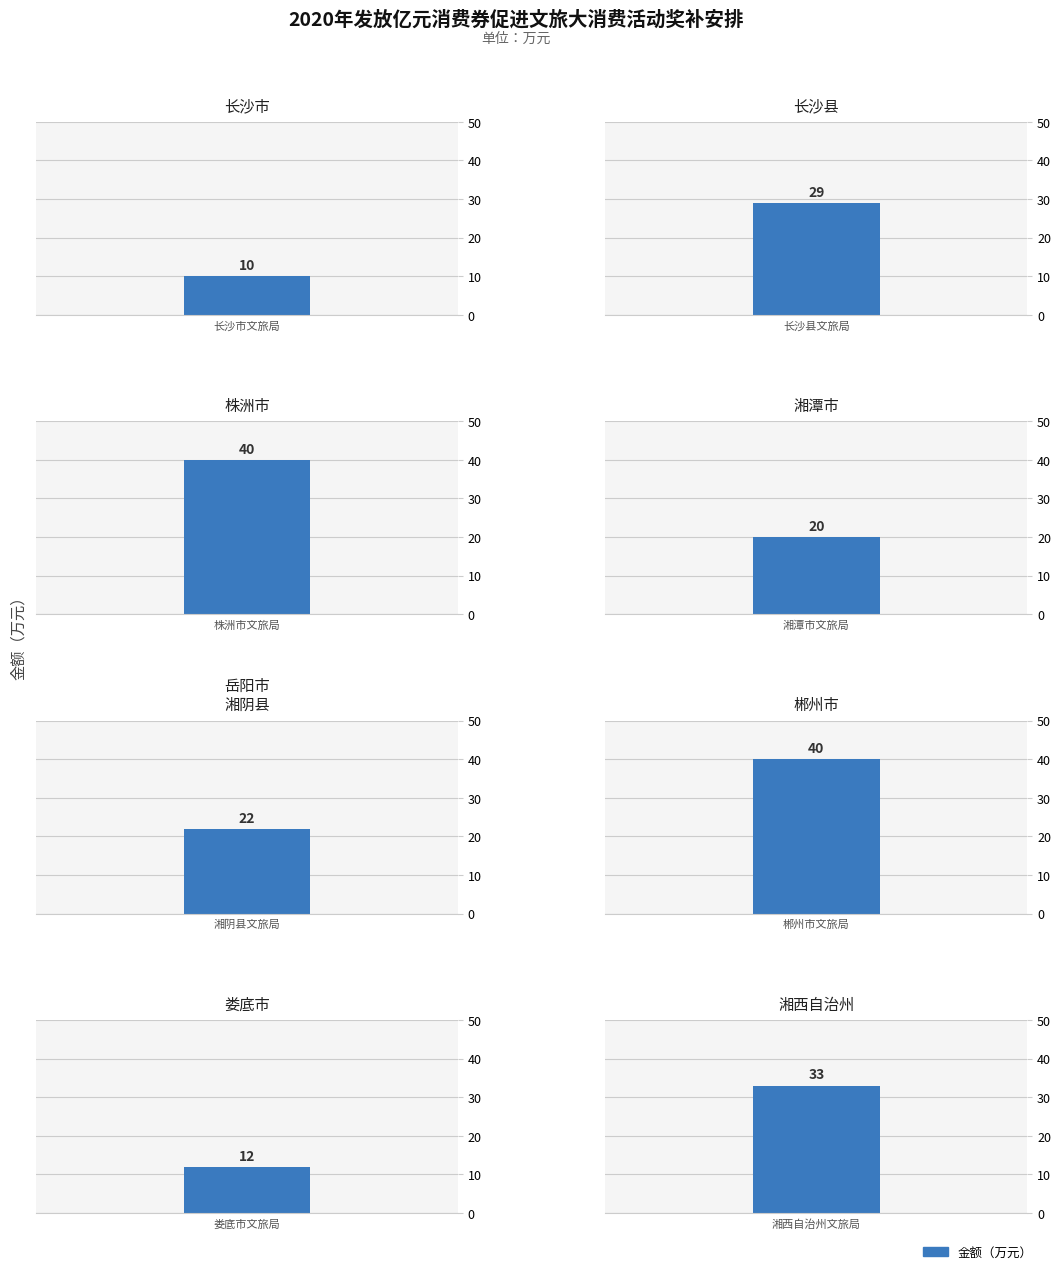

Between 株洲市文旅广电局 and 郴州市文旅广体局, which is larger?

株洲市文旅广电局